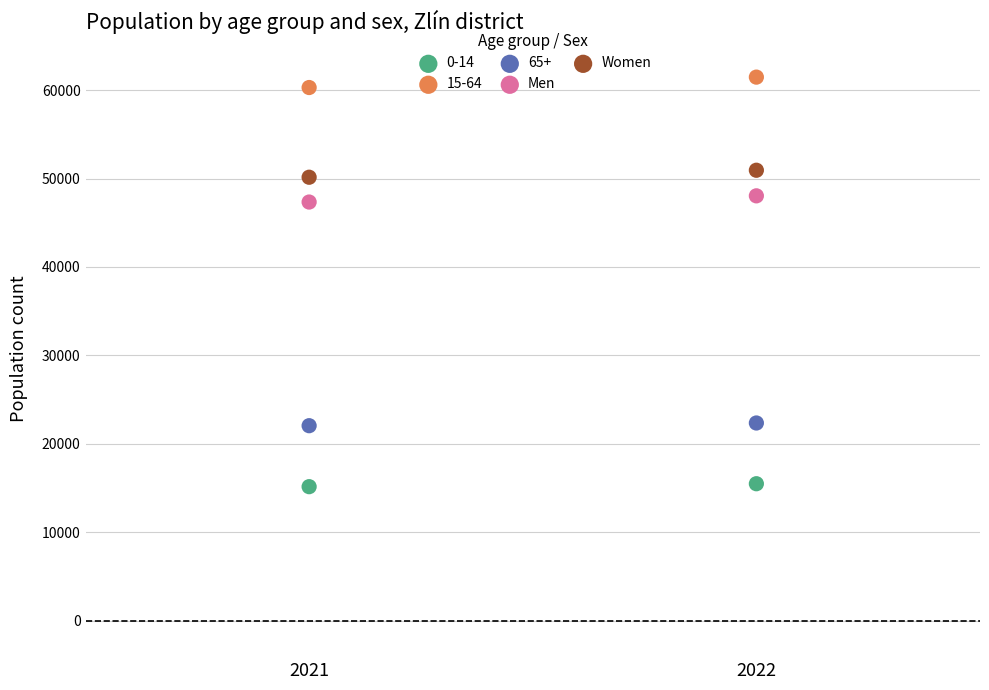

Which series contains the lowest Y value?

0-14